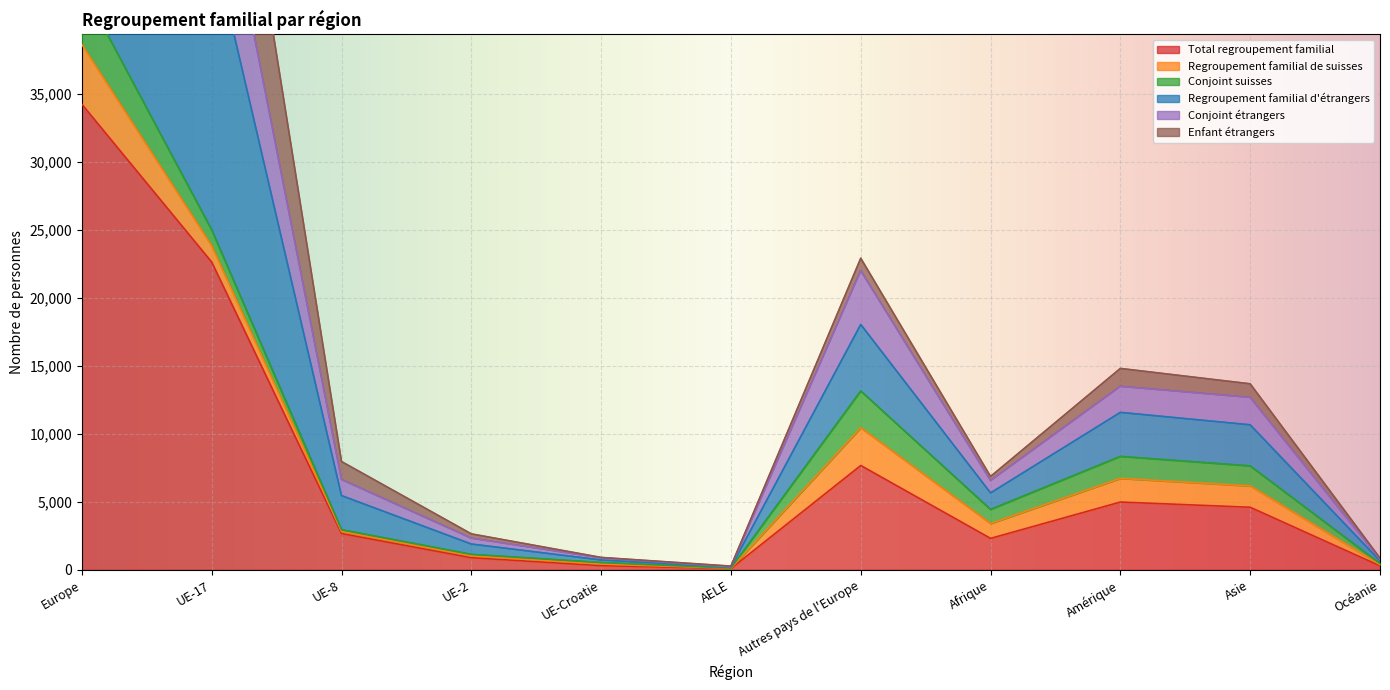

Where is Total regroupement familial nearest to the value 17164?

UE-17